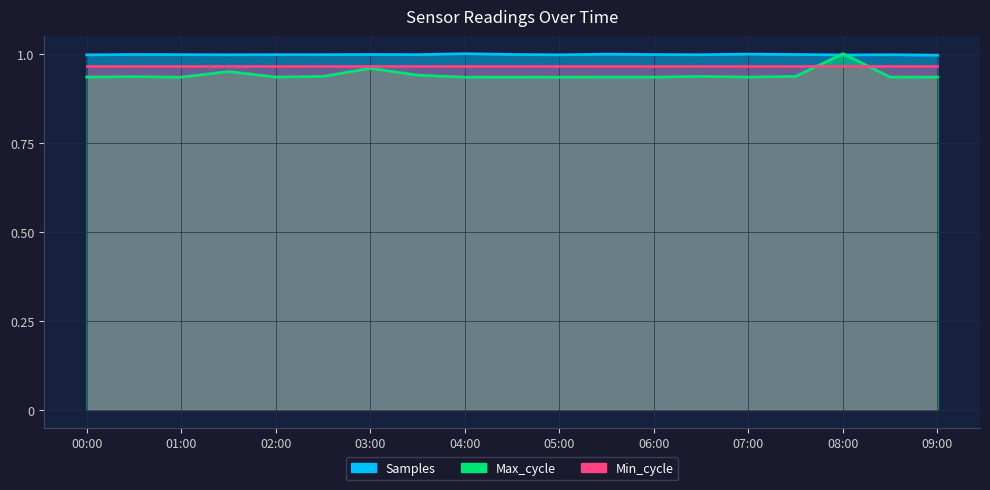

What is the greatest value displayed?

1.0